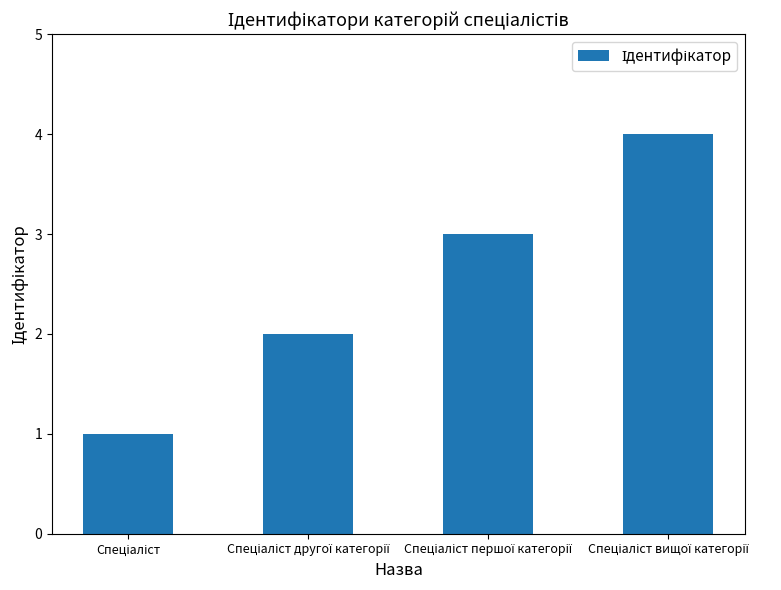

What is the sum of all values?

10